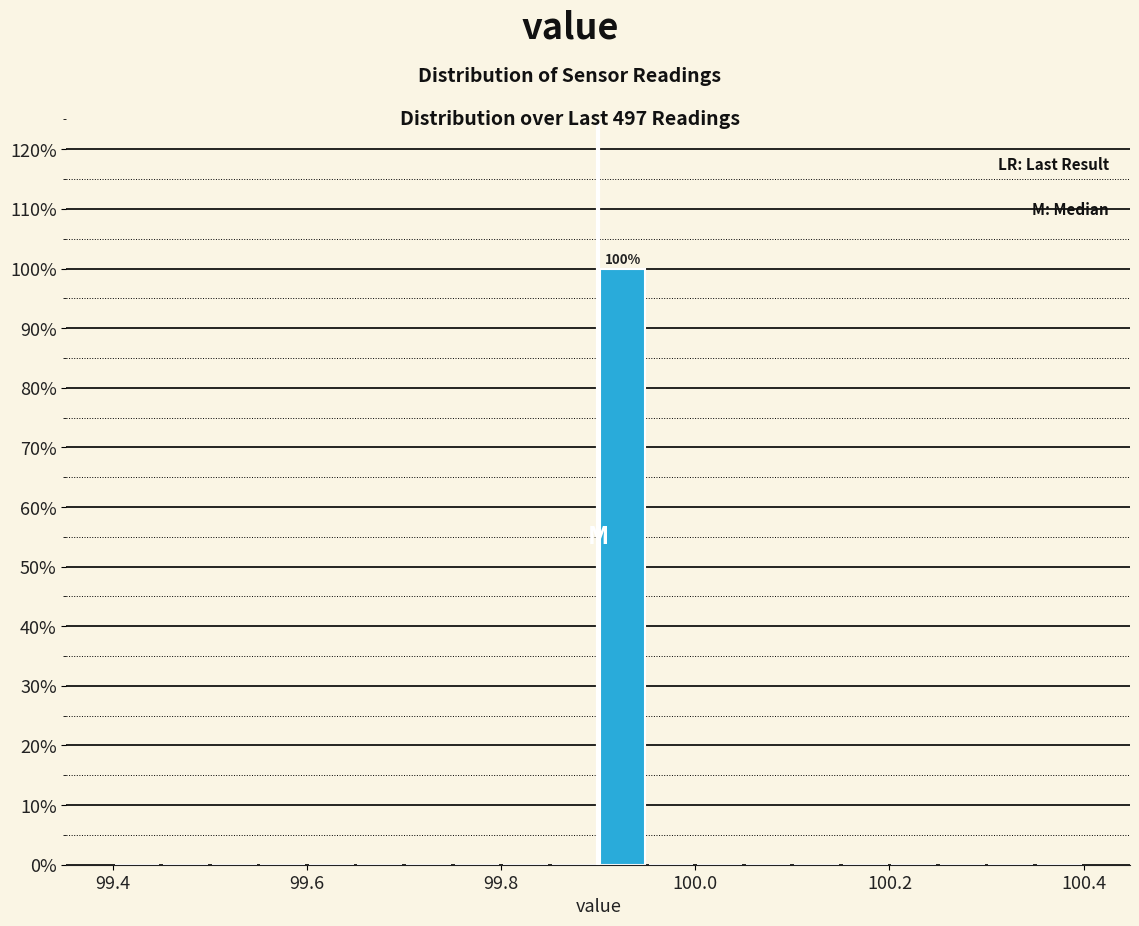

Read against the x-axis, roughly where is the centre of the tallest bar?

99.92